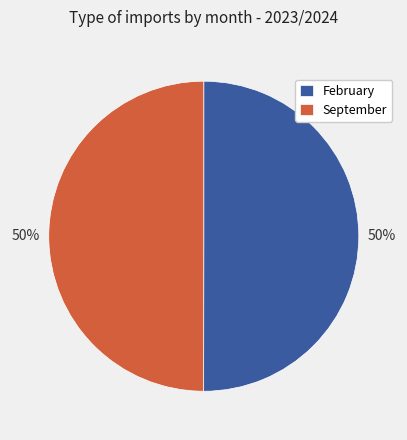

To the nearest percent, what is the combined percentage of February and September?

100%